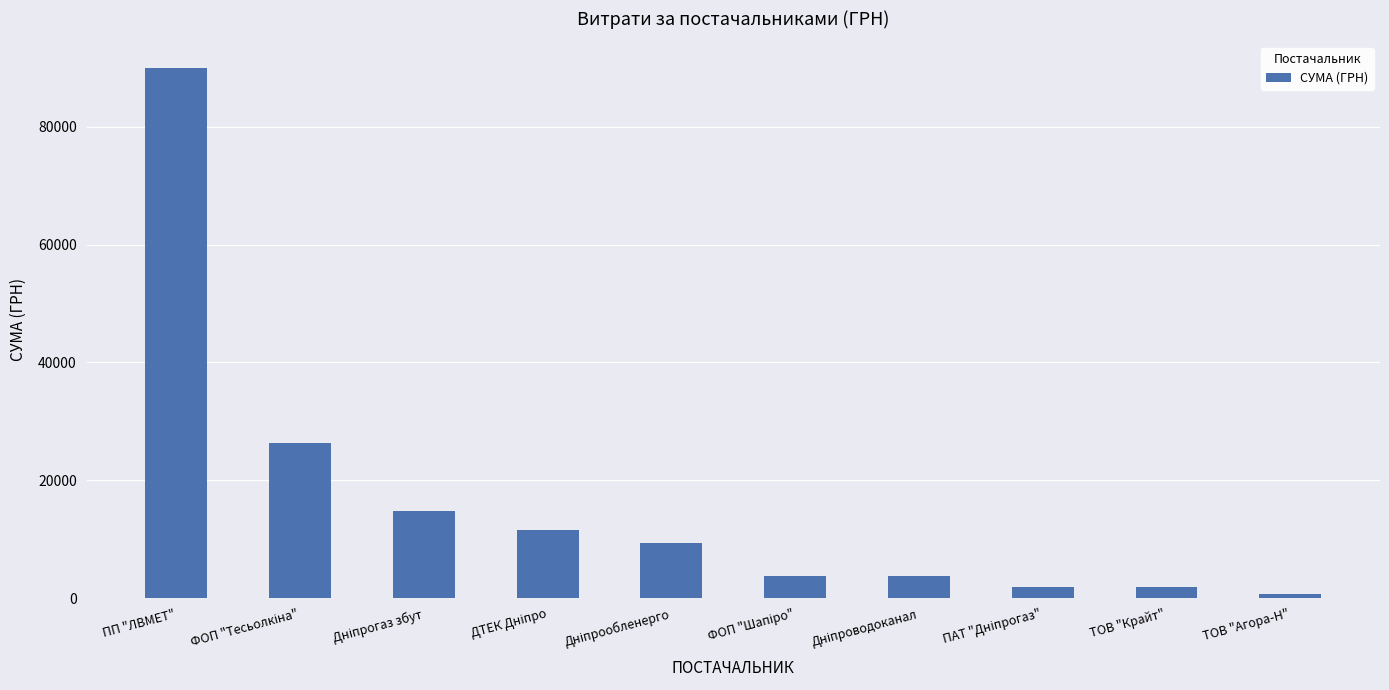

How many data points are above 9335?

5